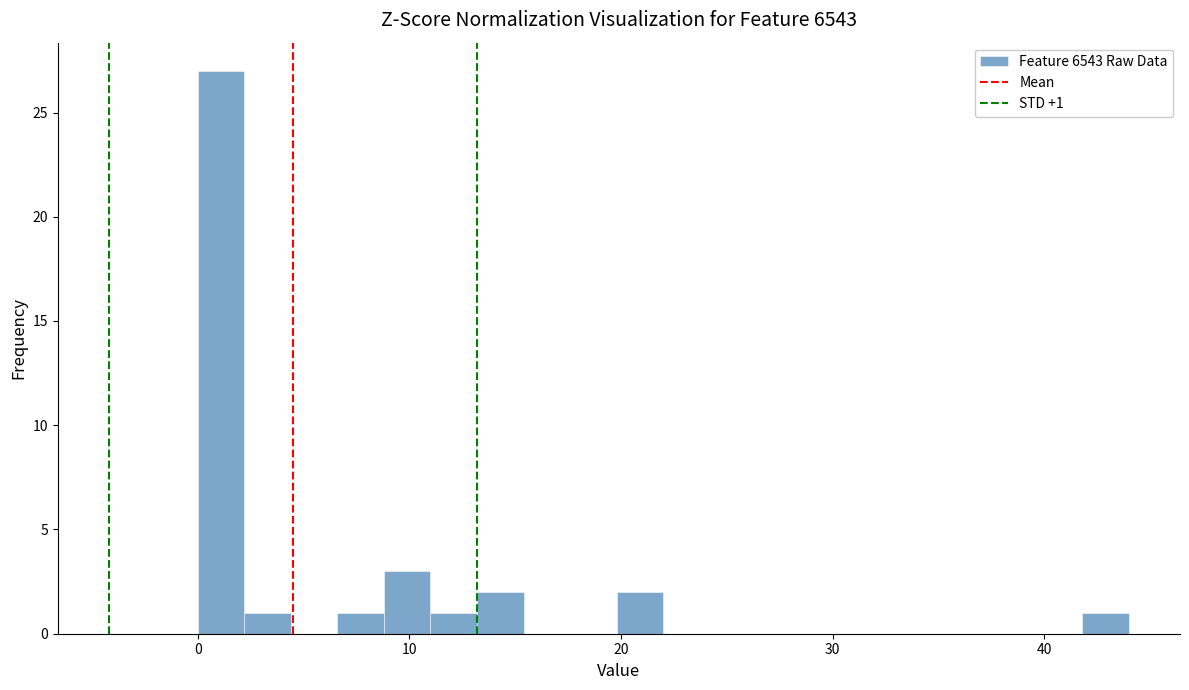

Around what value on the x-axis is the tallest bar? Give the approximate position of its centre, as read against the axis.

1